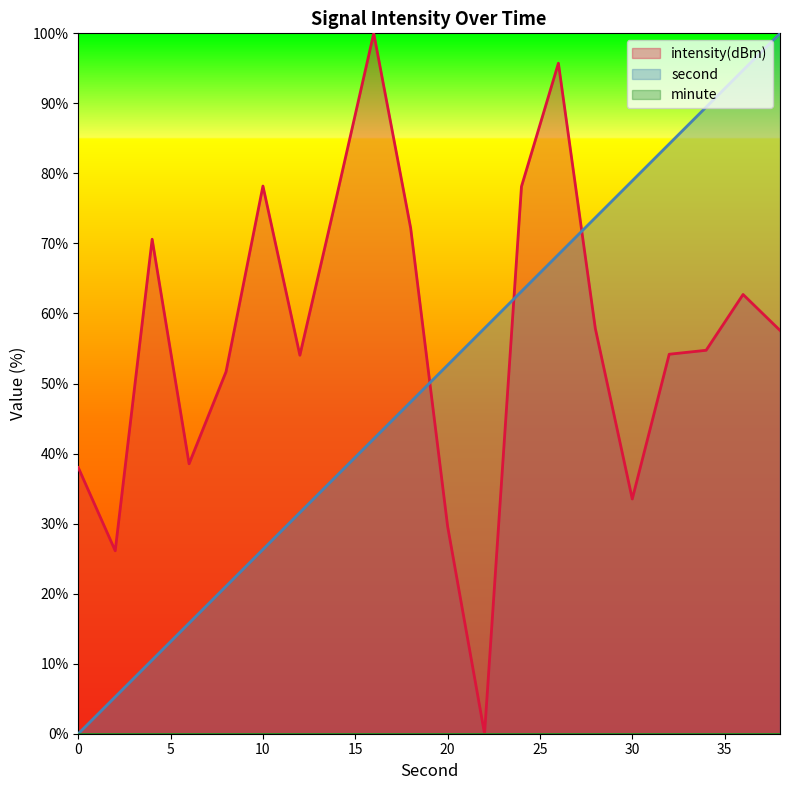

Reading left to right, transcribe all the data shown in this chart.

second: 0.0	5.3	10.5	15.8	21.1	26.3	31.6	36.8	42.1	47.4	52.6	57.9	63.2	68.4	73.7	78.9	84.2	89.5	94.7	100.0
intensity(dBm): 38.0	26.1	70.6	38.5	51.7	78.2	54.0	76.8	100.0	72.2	29.6	0.0	78.1	95.7	57.8	33.5	54.2	54.7	62.7	57.6